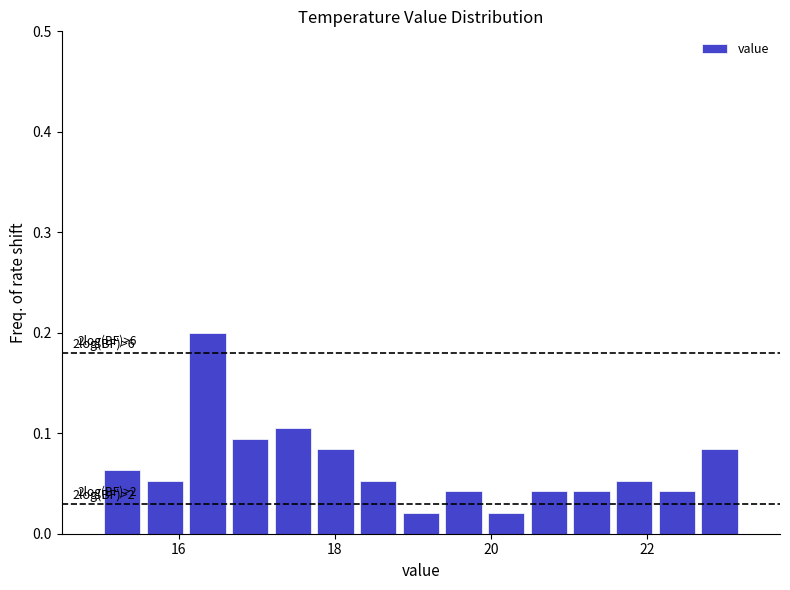

Read against the x-axis, roughly where is the centre of the tallest bar?

16.4